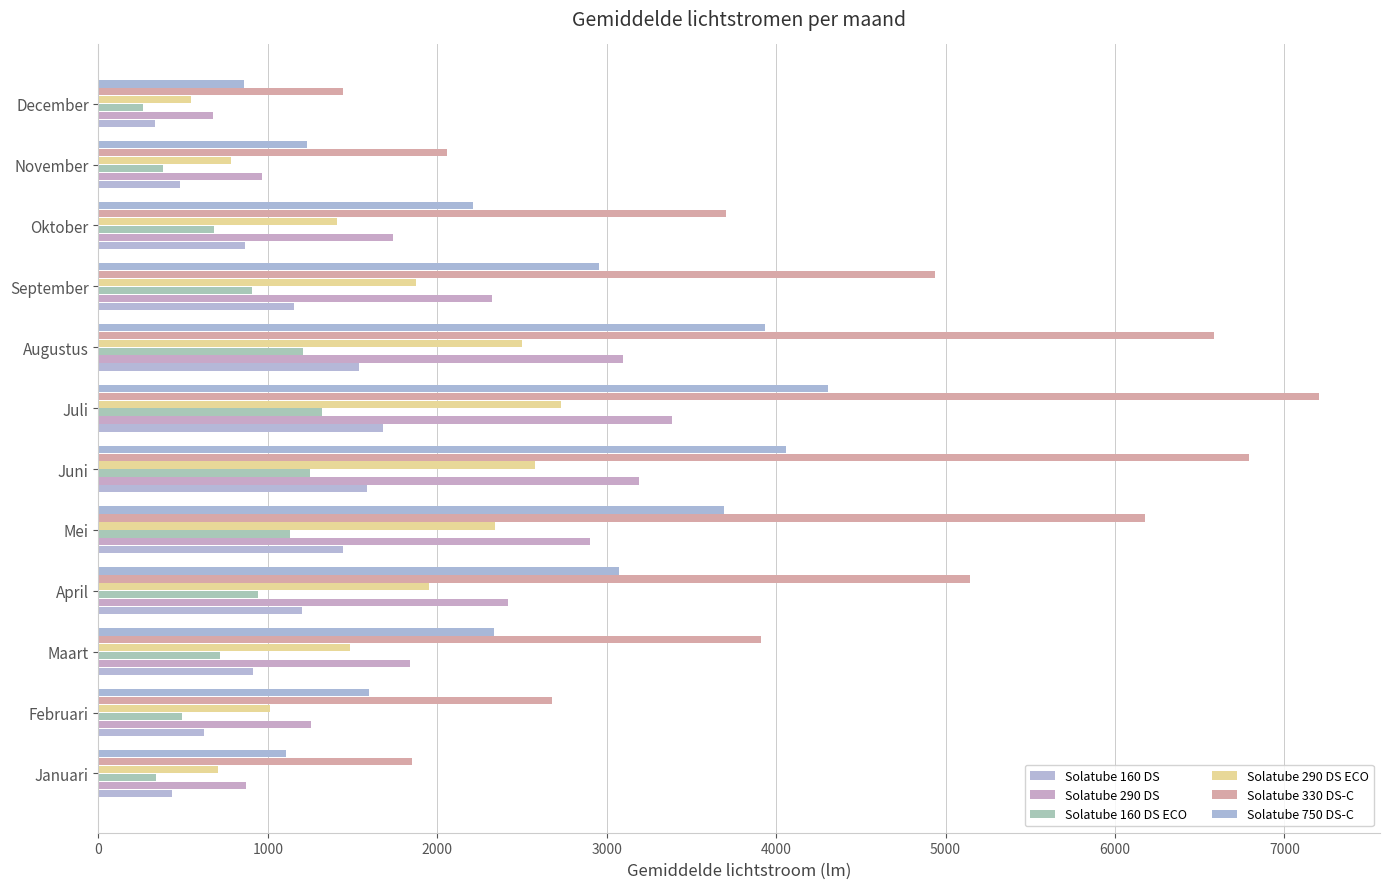

List the labels in order of Solatube 290 DS ECO value, smallest first.

December, Januari, November, Februari, Oktober, Maart, September, April, Mei, Augustus, Juni, Juli